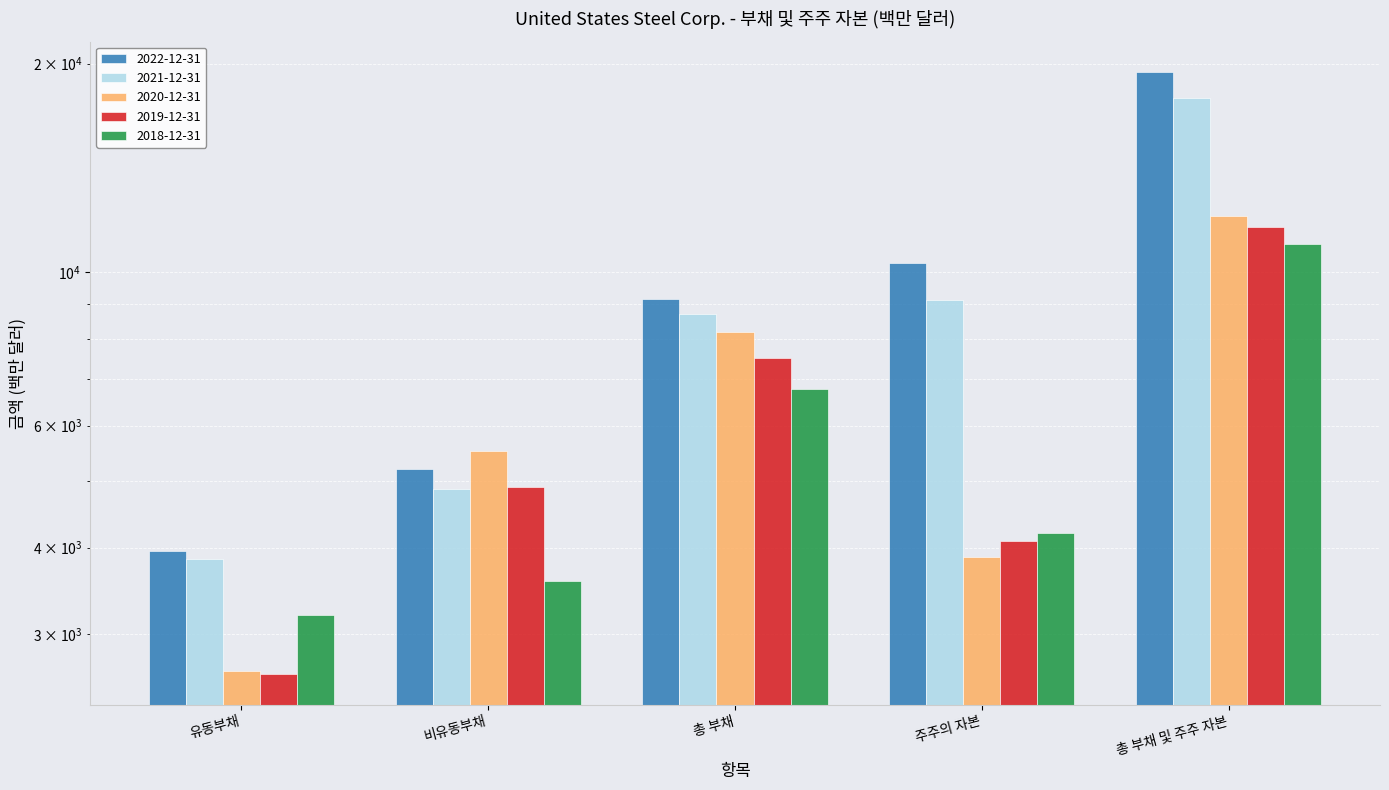

What value does the 2021-12-31 series have at 총 부채 및 주주 자본?

17816